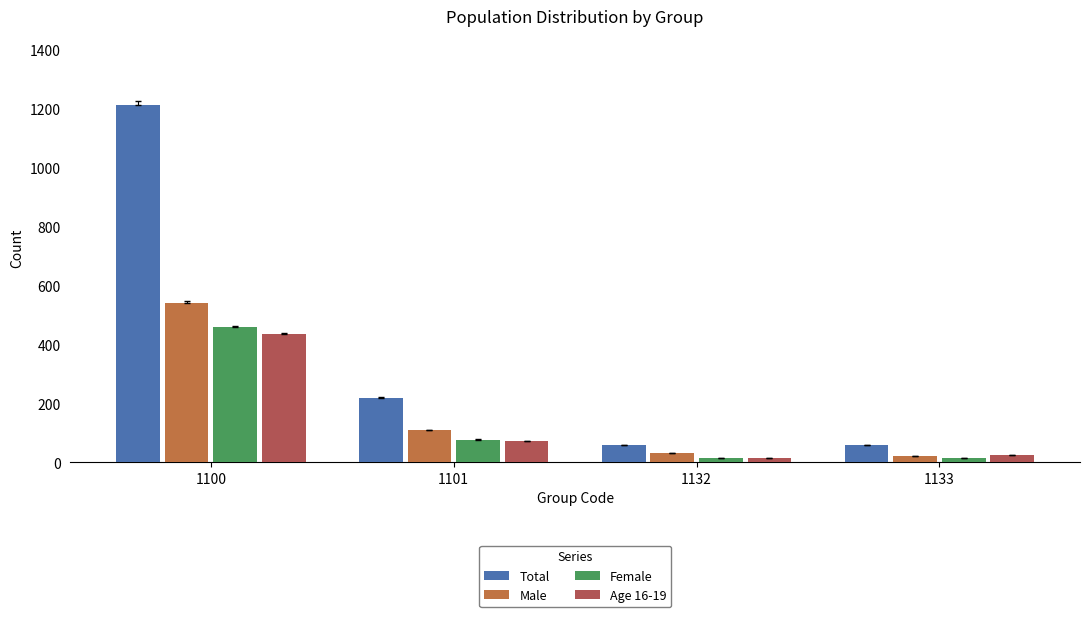

The value of Age 16-19 at 1133 is 24. True or false?

True